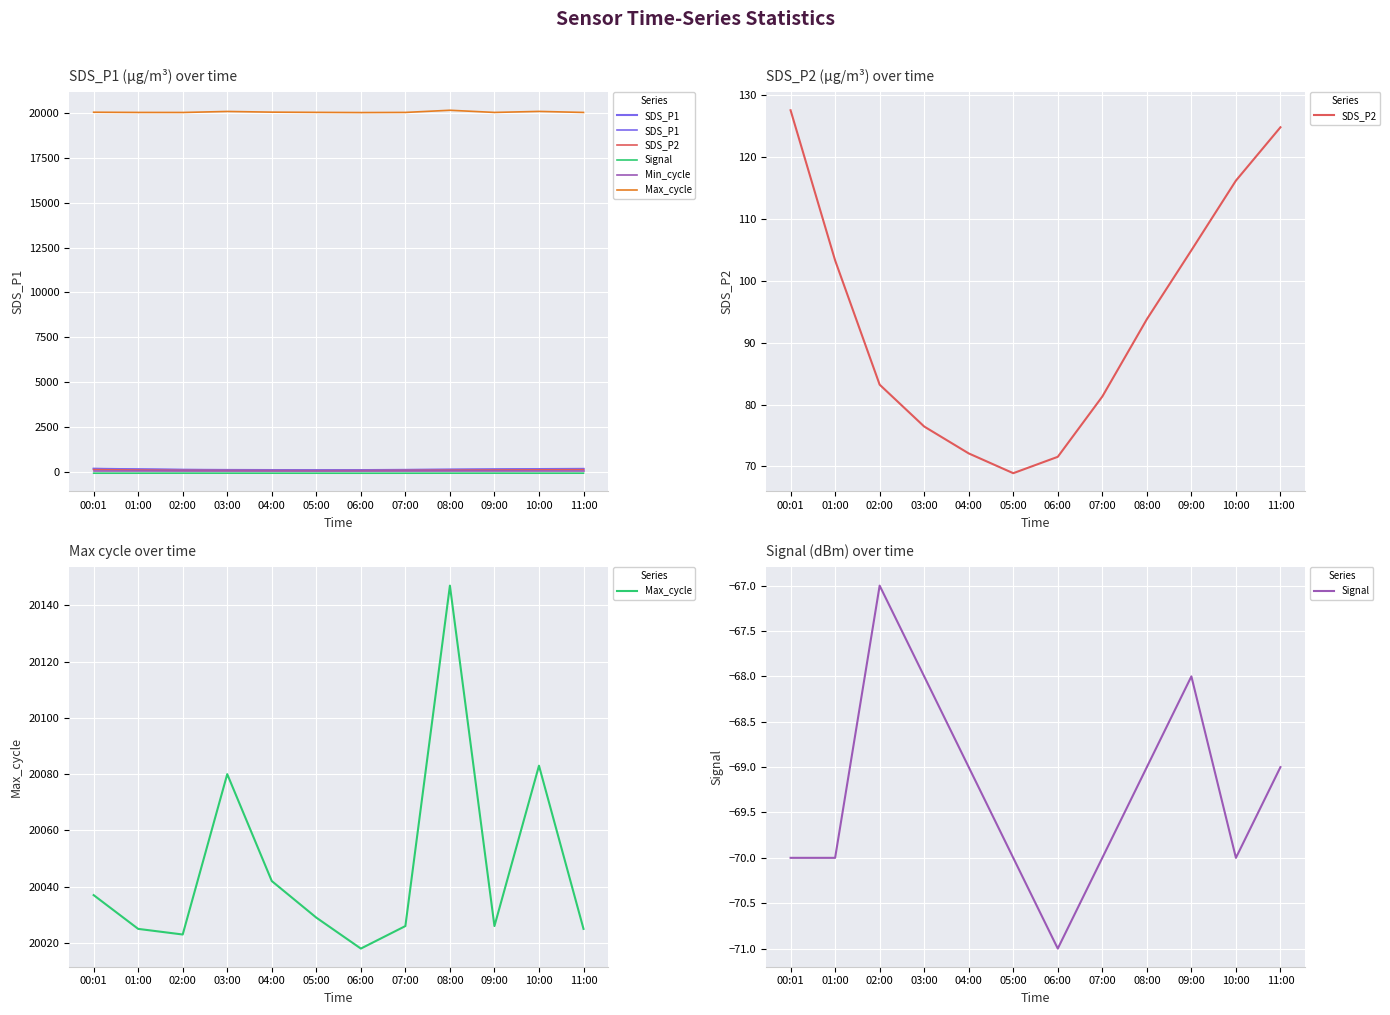

Which series has the largest total across all categories?

Max_cycle